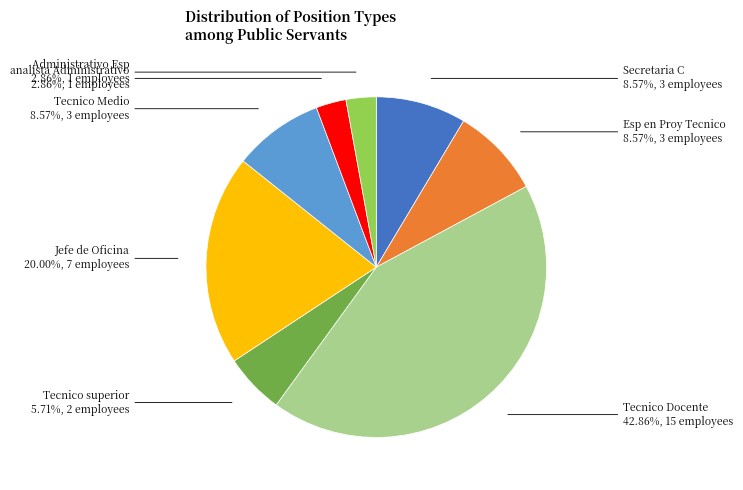

To the nearest percent, what portion does Secretaria C represent?

9%